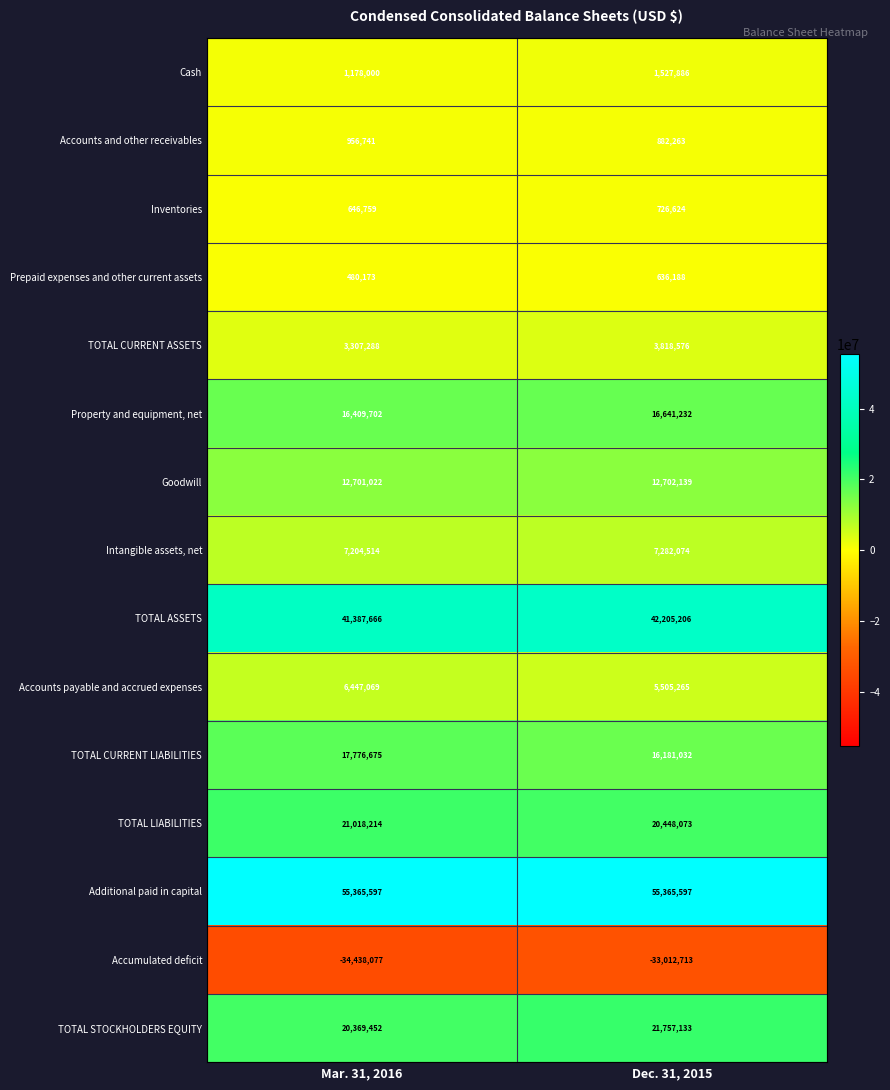

Is it true that Inventories equals 726624 at Dec. 31, 2015?

True